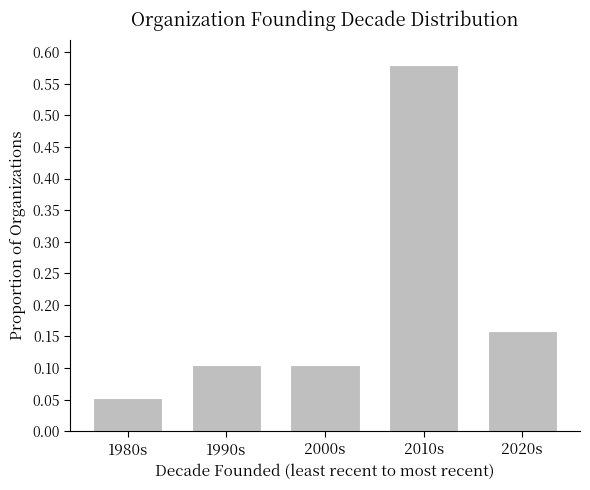

Between 1990s and 2020s, which is larger?

2020s